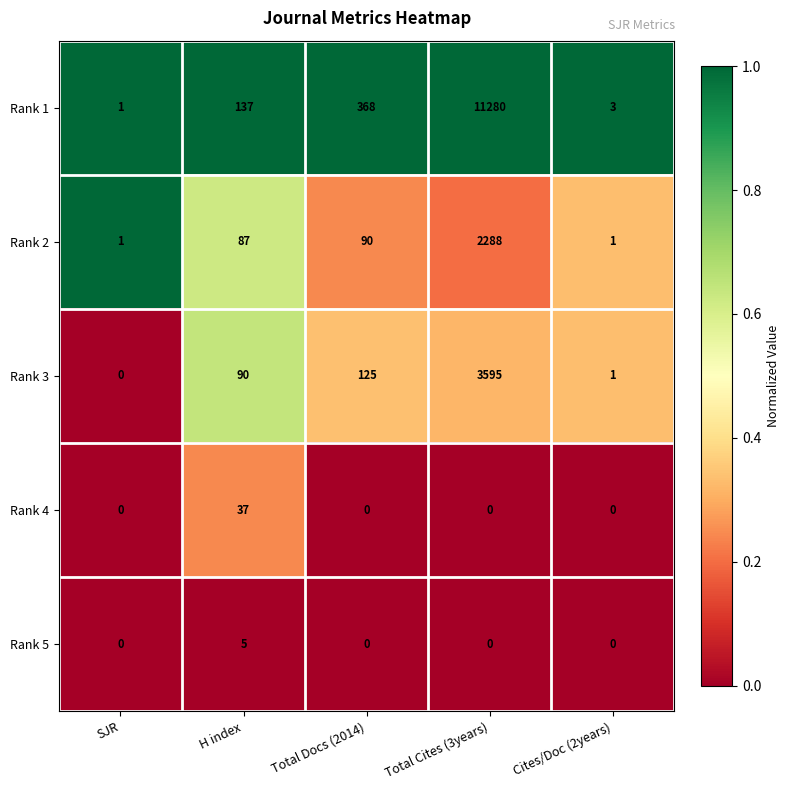

Reading left to right, extract all data points from this chart.

Rank 1: 1	137	368	11280	3
Rank 2: 1	87	90	2288	1
Rank 3: 0	90	125	3595	1
Rank 4: 0	37	0	0	0
Rank 5: 0	5	0	0	0